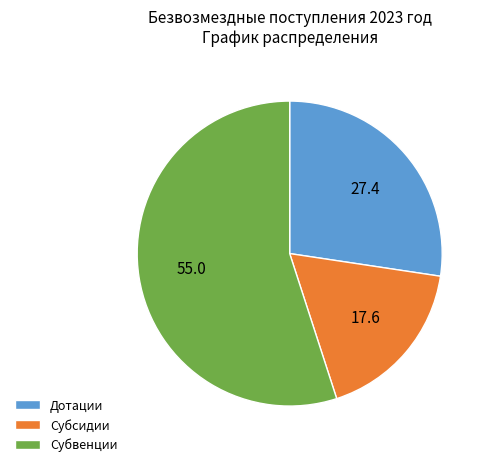

Is it true that Субсидии is 18% of the pie?

True